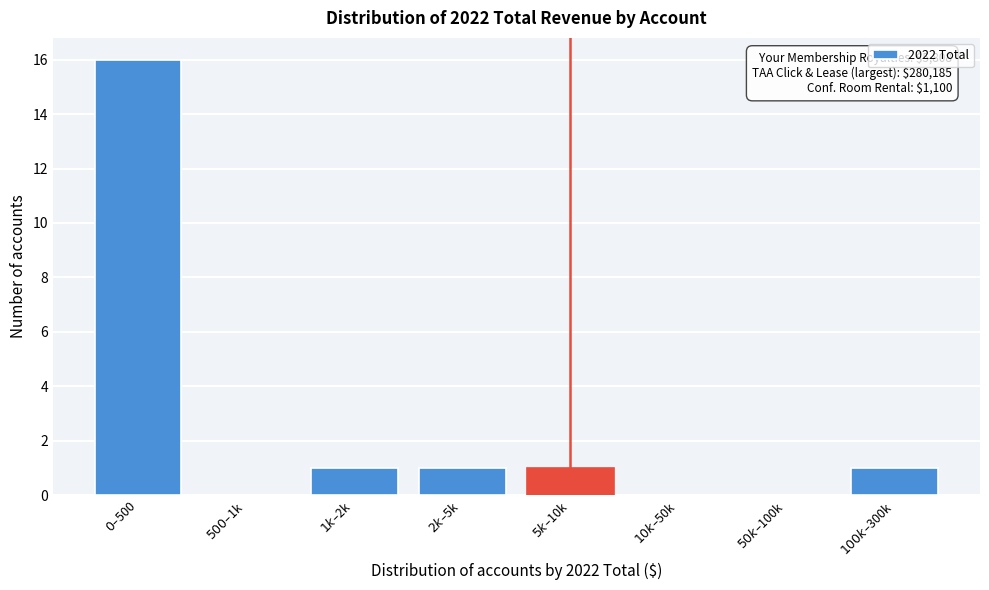

What is the greatest value displayed?

16